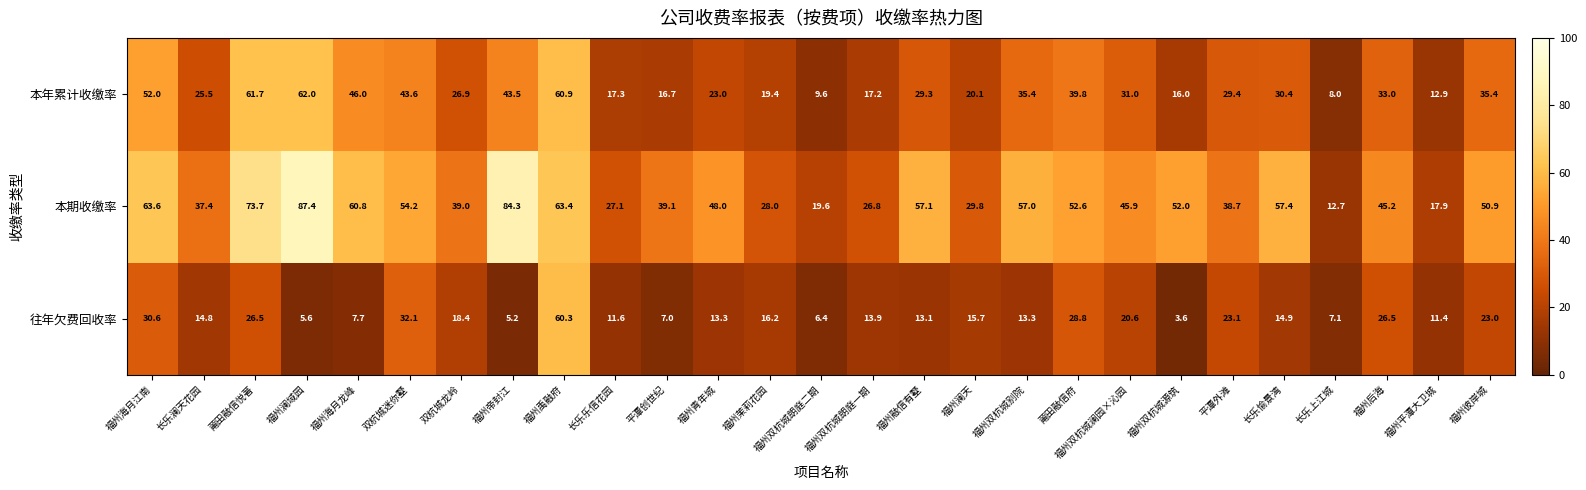

Which label corresponds to the smallest value in the chart?

福州双杭城源筑